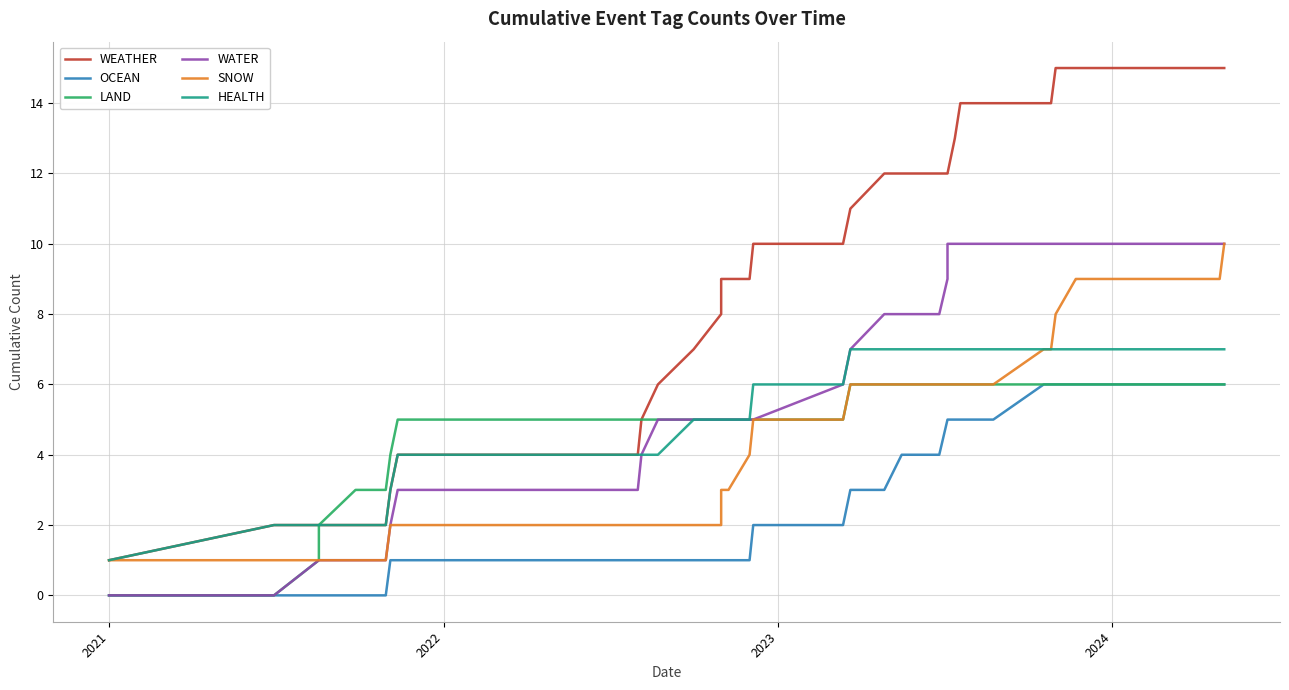

True or false: WATER and OCEAN cross at least once.

False